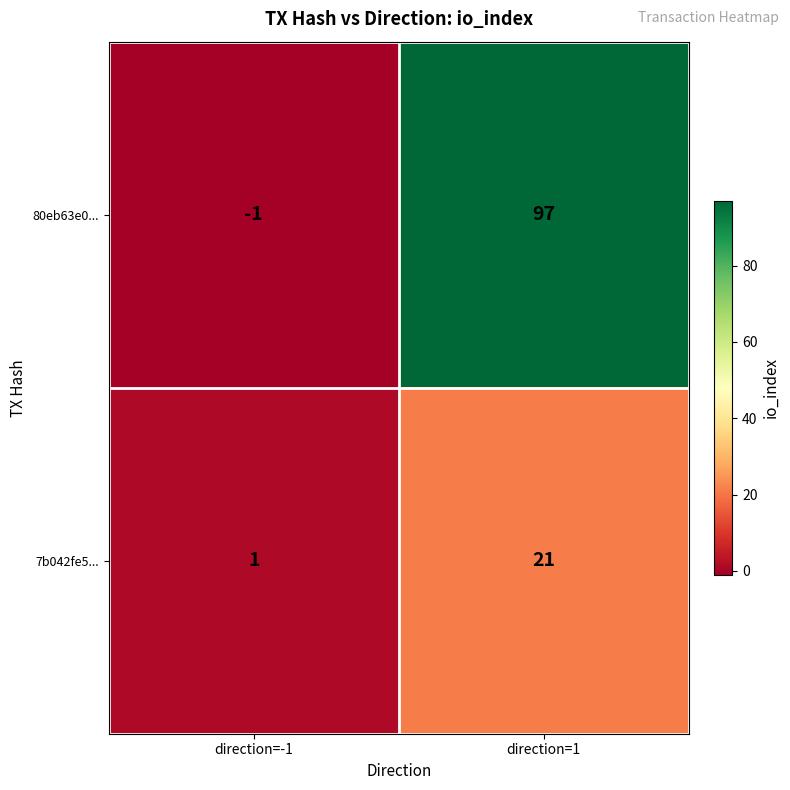

What is the minimum value shown in the chart?

-1